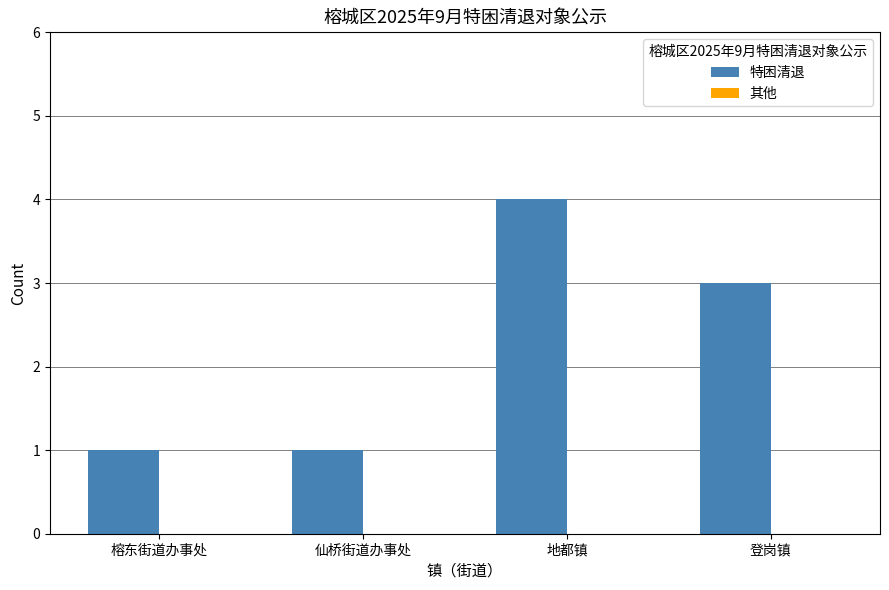

Which has a higher value, 仙桥街道办事处 or 地都镇?

地都镇